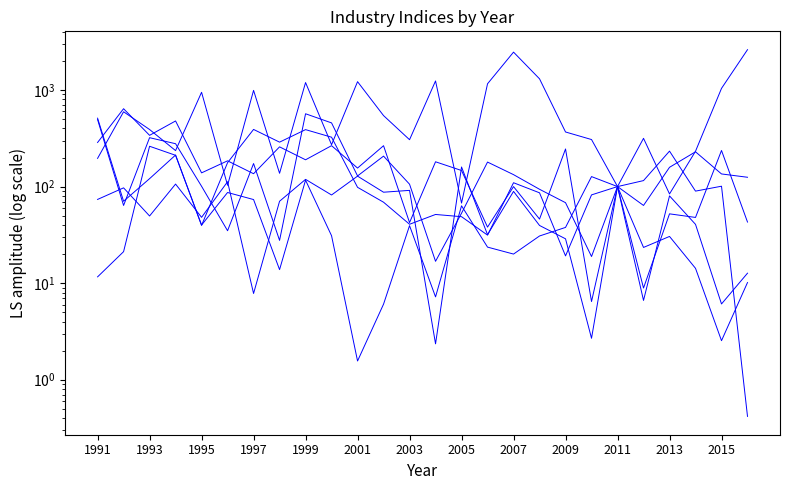

How many times do F and C cross each other?

11